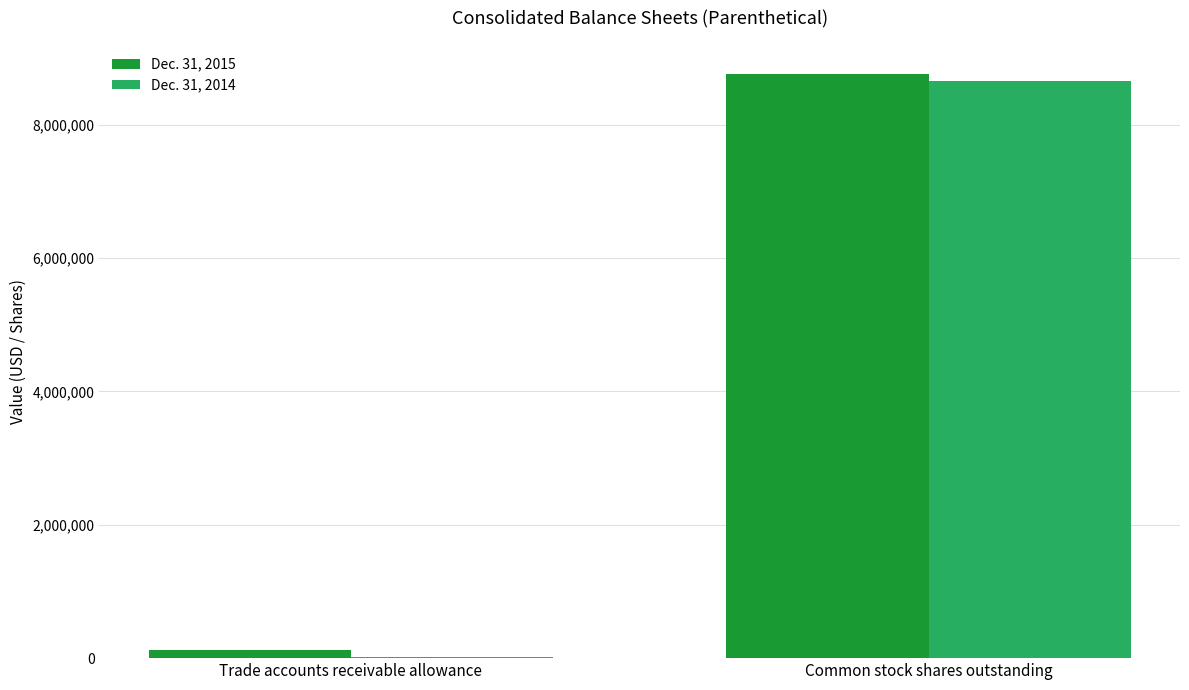

What is the total value across all series at Common stock shares outstanding?

17409306